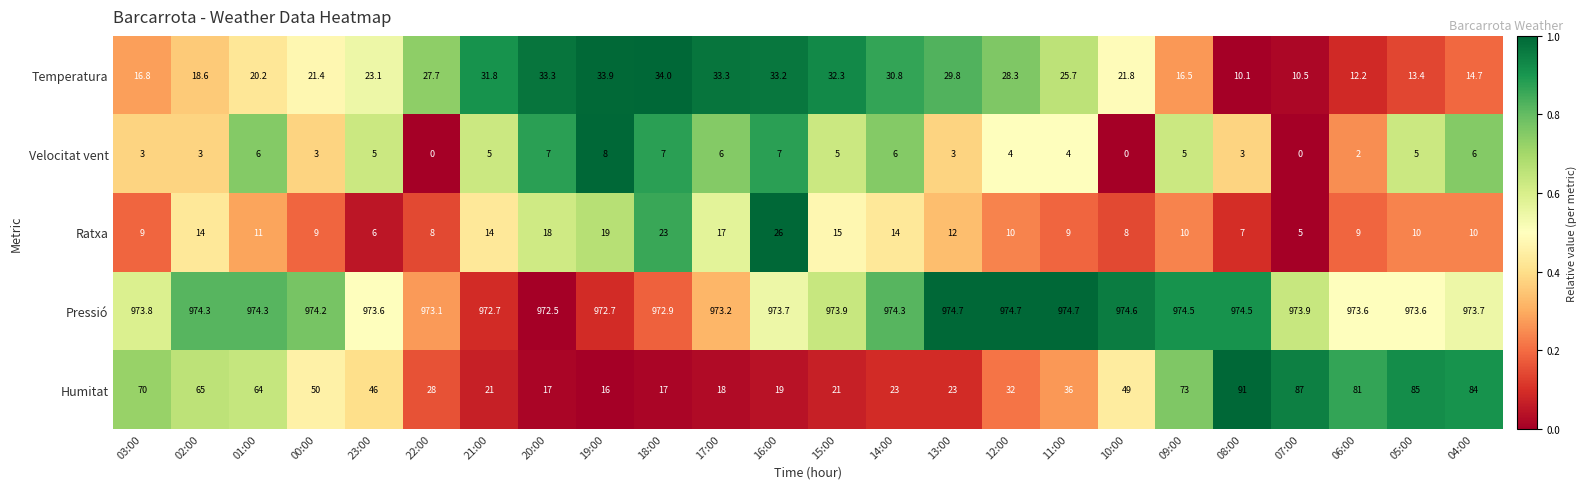

At how many categories does at least one series exceed 471?

24